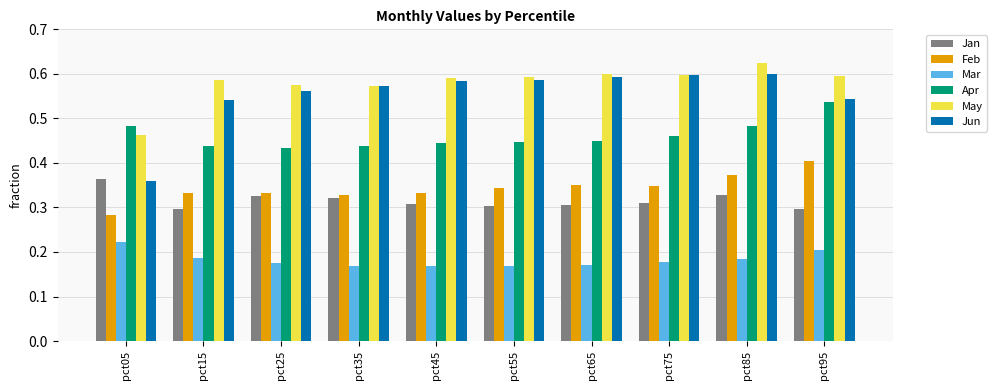

At which label does May reach its peak?

pct85